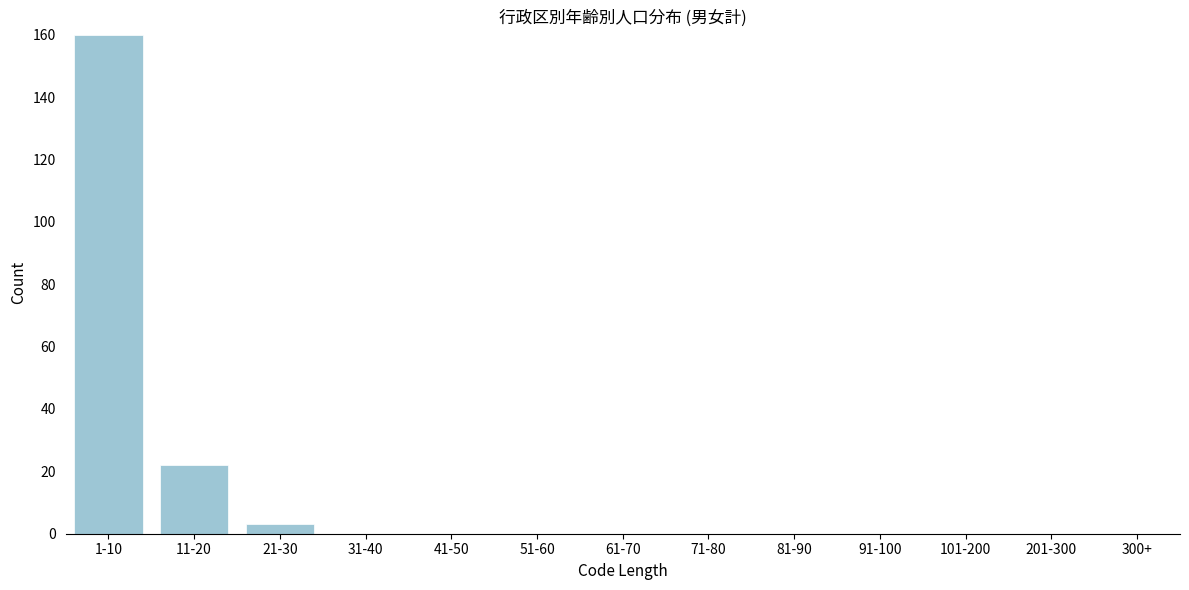

Reading right to left, transcribe all the data shown in this chart.

300+=0	201-300=0	101-200=0	91-100=0	81-90=0	71-80=0	61-70=0	51-60=0	41-50=0	31-40=0	21-30=3	11-20=22	1-10=160